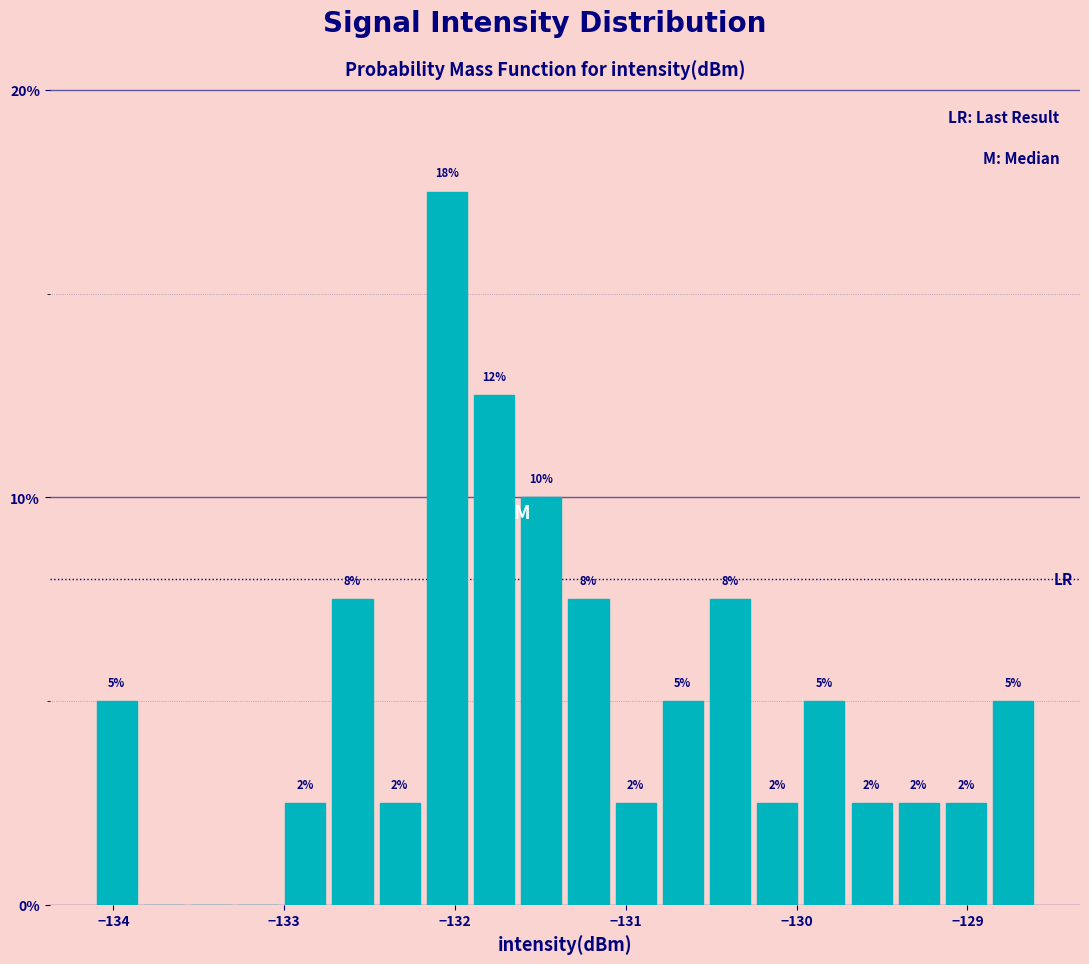

Around what value on the x-axis is the tallest bar? Give the approximate position of its centre, as read against the axis.

-132.0